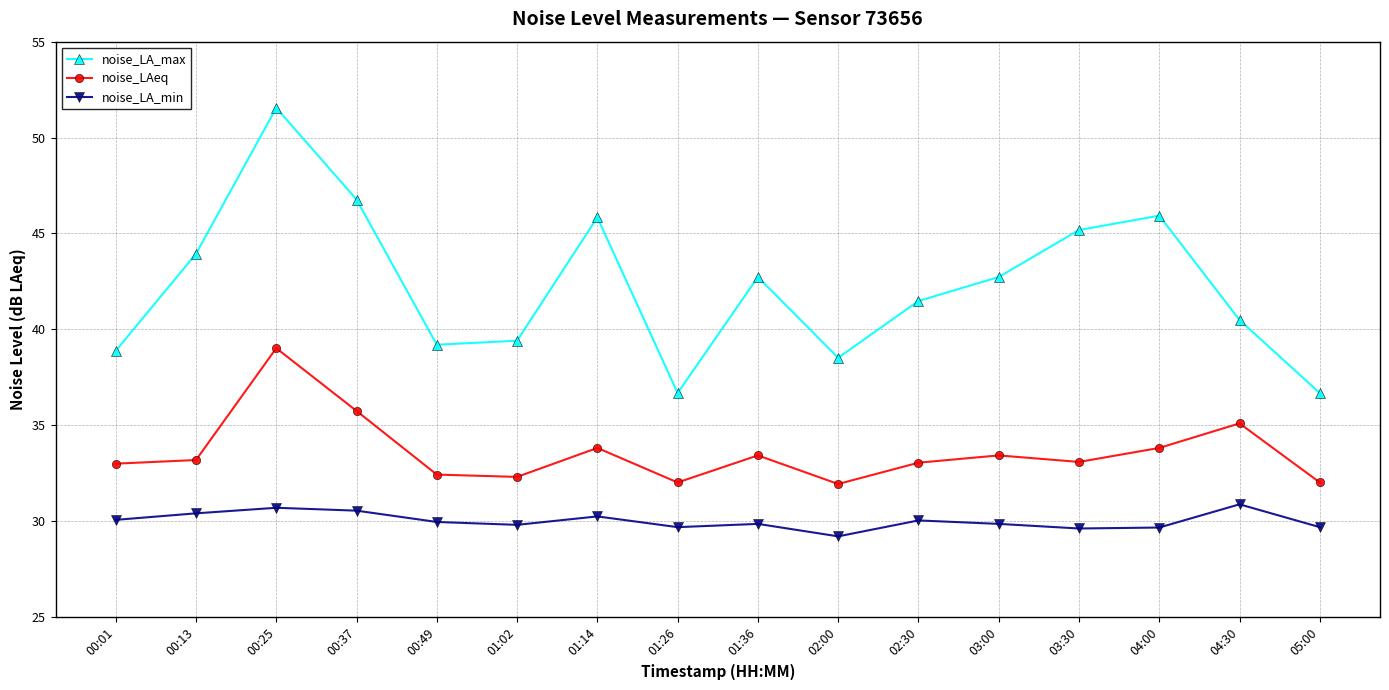

True or false: noise_LA_min and noise_LAeq cross at least once.

False